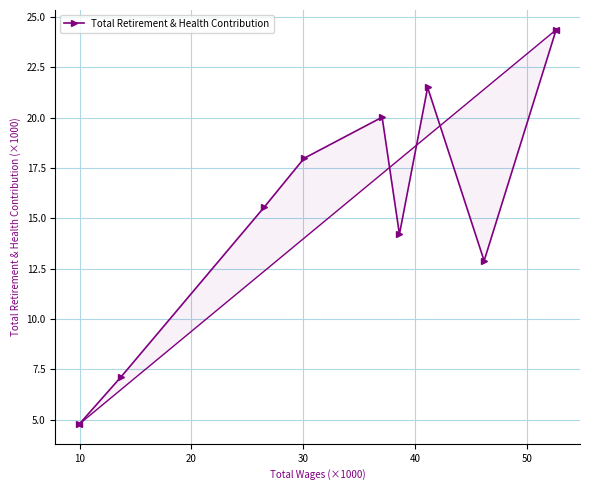

How many interior local valleys (lower than both neighbors) does the data have?

2